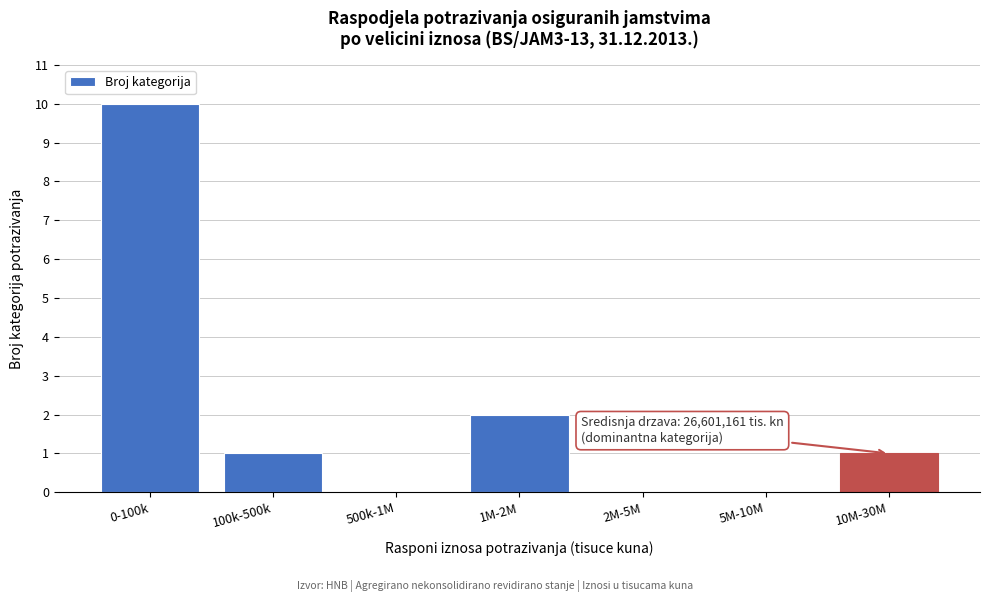

Reading right to left, transcribe all the data shown in this chart.

10M-30M=1	5M-10M=0	2M-5M=0	1M-2M=2	500k-1M=0	100k-500k=1	0-100k=10